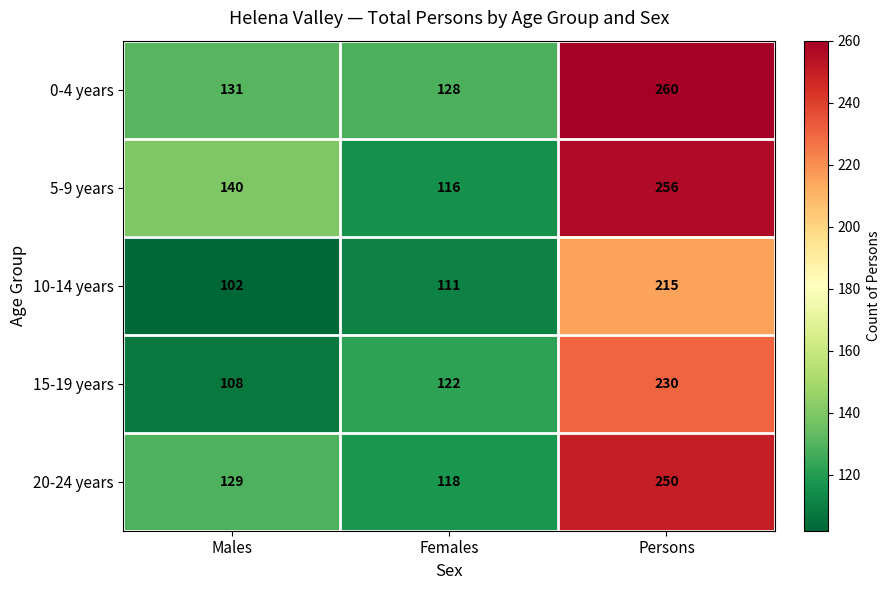

What is the sum of all 15-19 years values?

460